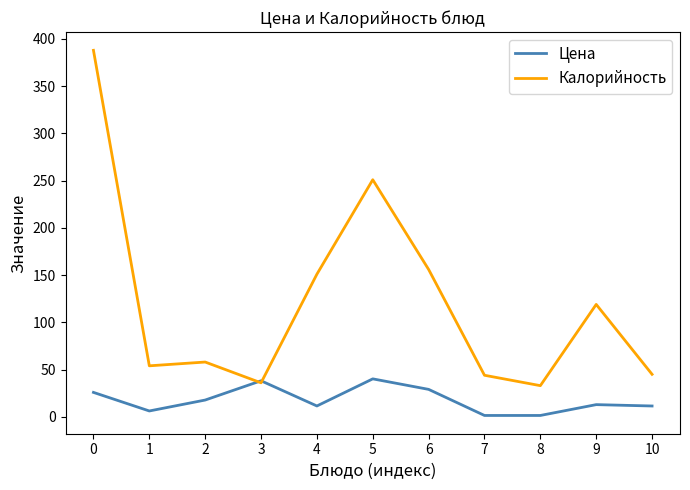

What are all the series names shown in the legend?

Цена, Калорийность